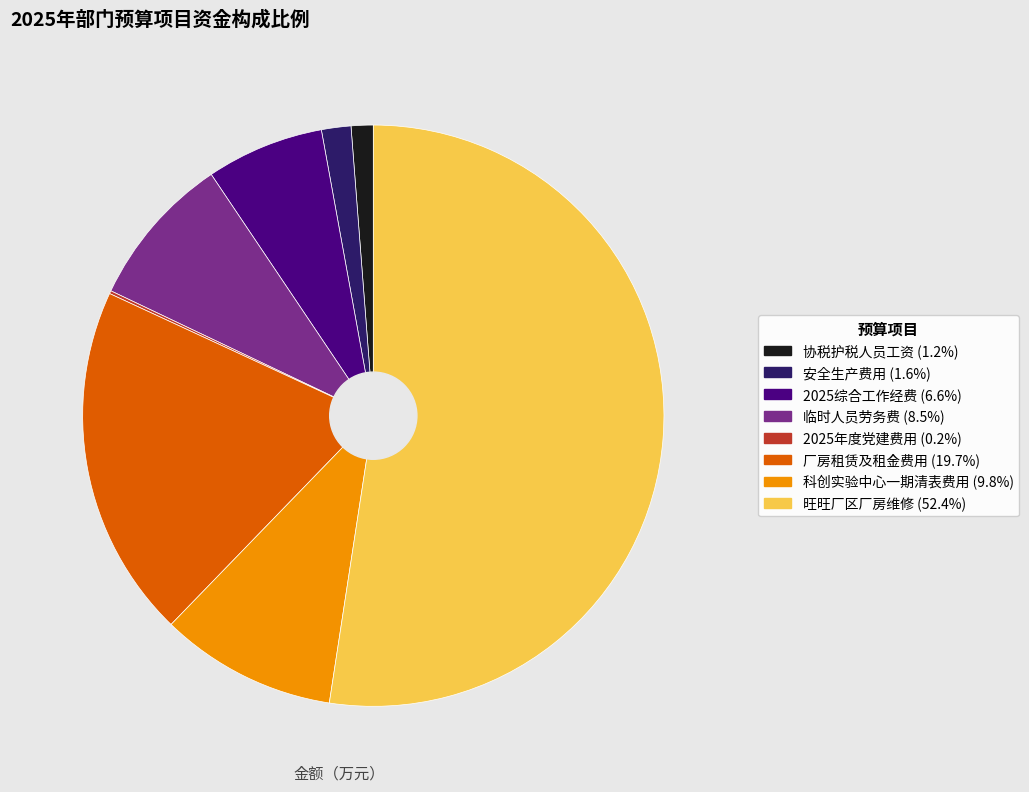

Does 旺旺厂区厂房维修 represent more than half of the total?

Yes